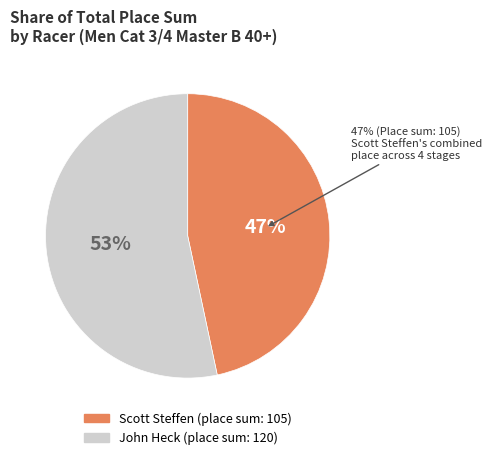

Which series has the largest range (max minus min)?

John Heck